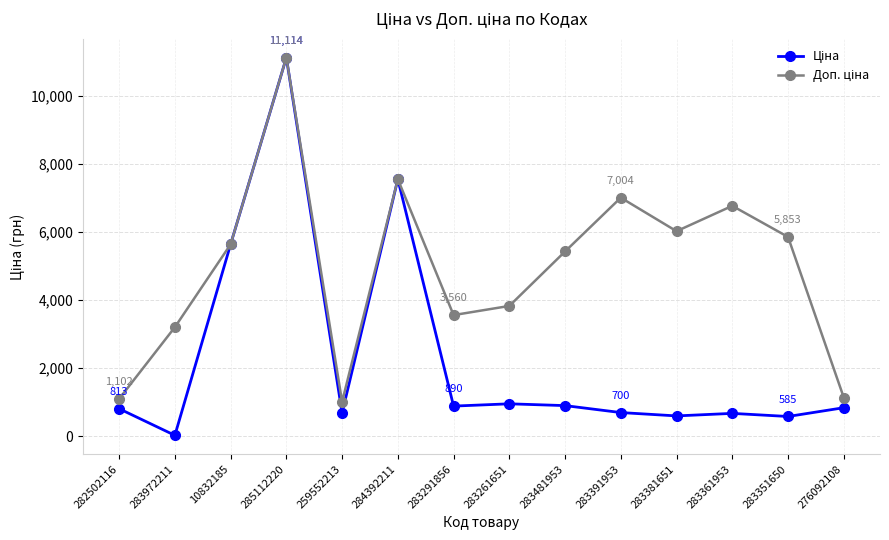

What is the spread (max minus min) of values at 283391953?

6303.9